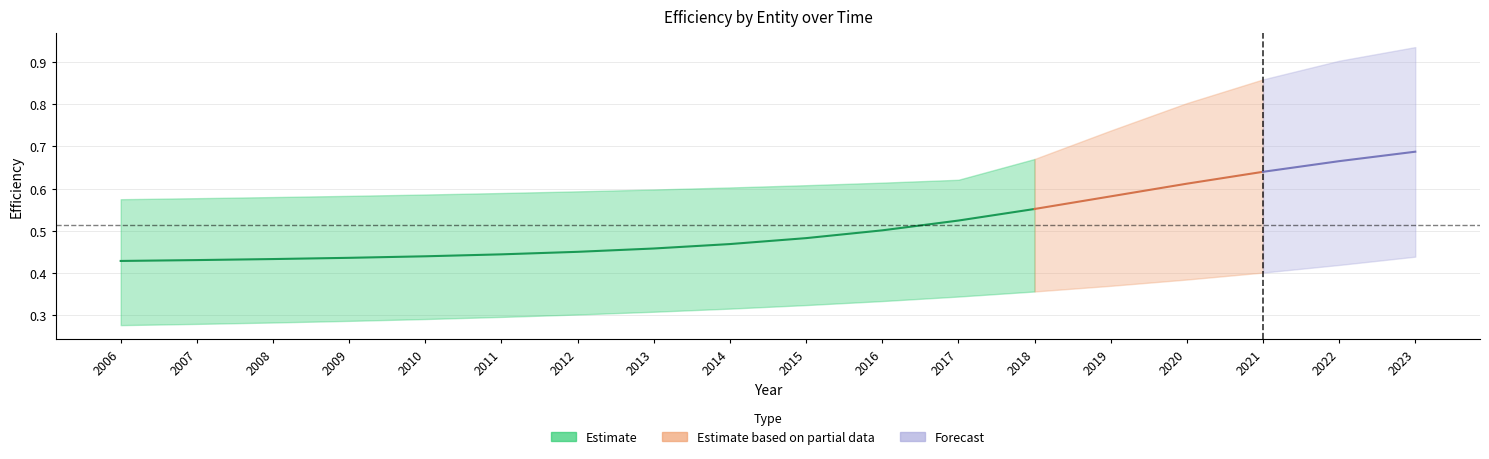

What is the smallest value displayed?

0.3